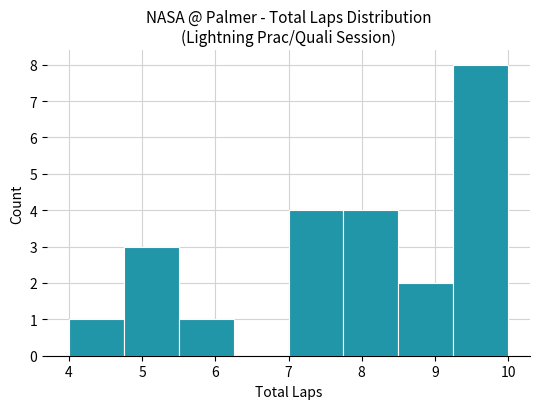

How tall is the bar that spans 4.75 to 5.50 on the x-axis? Neither the bar edges nor the heights are printed on the chart, so give them approximately, as read against the axes.

3